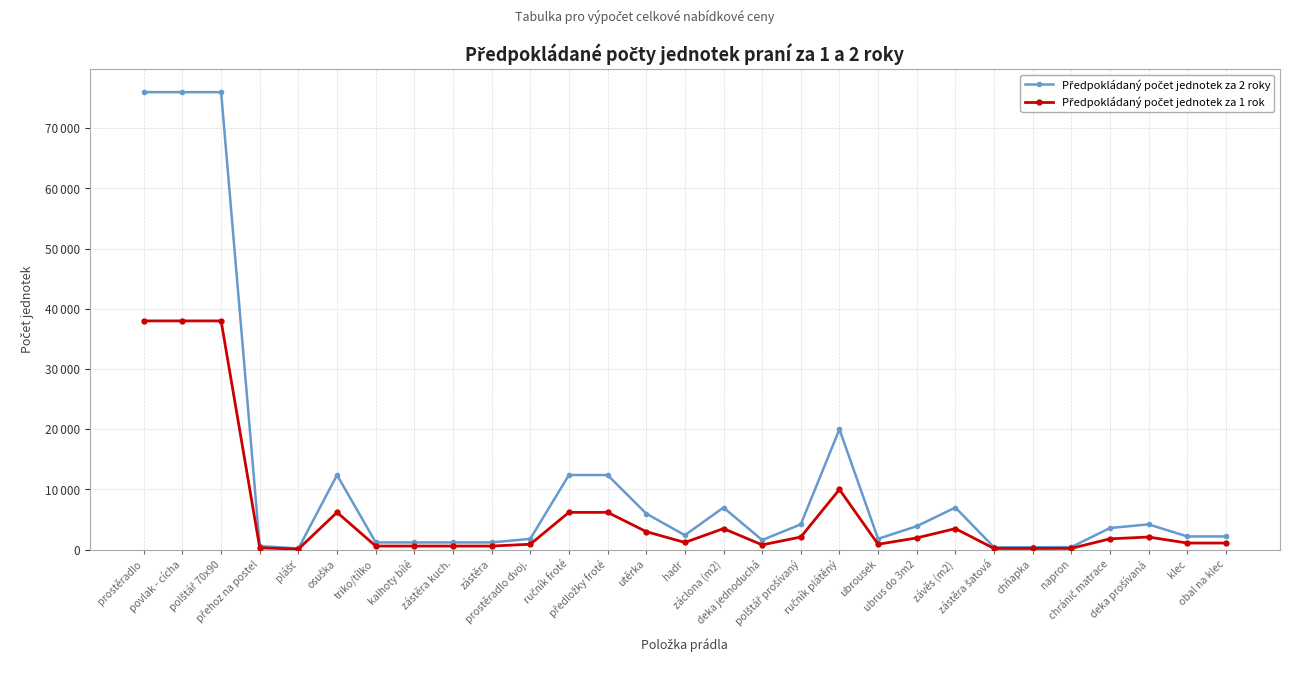

What is the difference between the highest and lowest values at prostěradlo?

38000